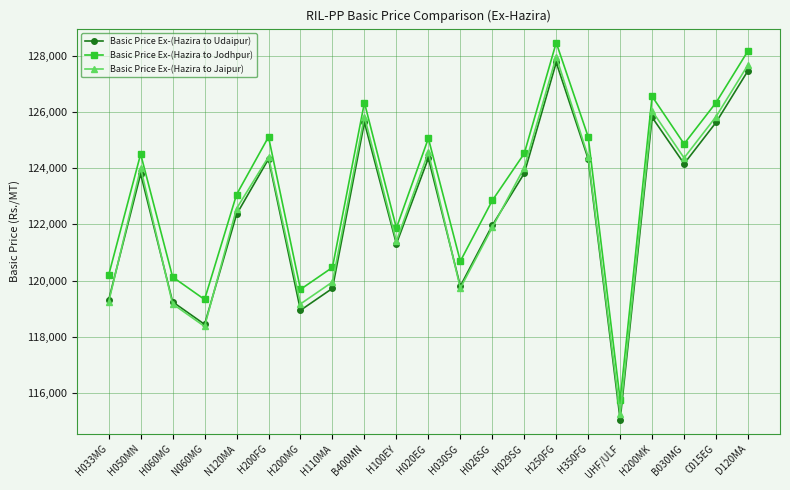

Does the chart display data point markers on the line(s)?

Yes